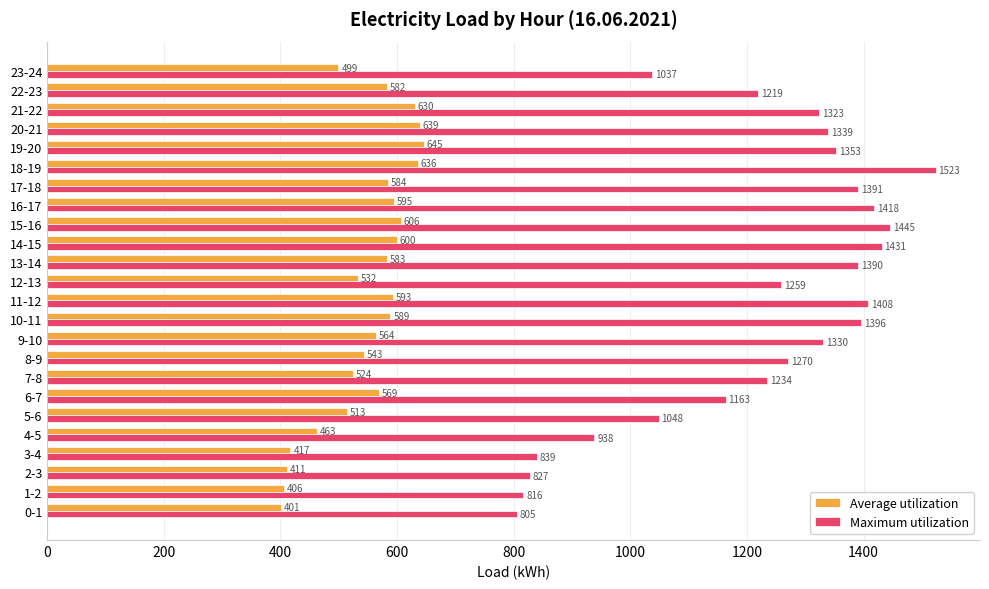

Which series has the largest range (max minus min)?

Maximum utilization